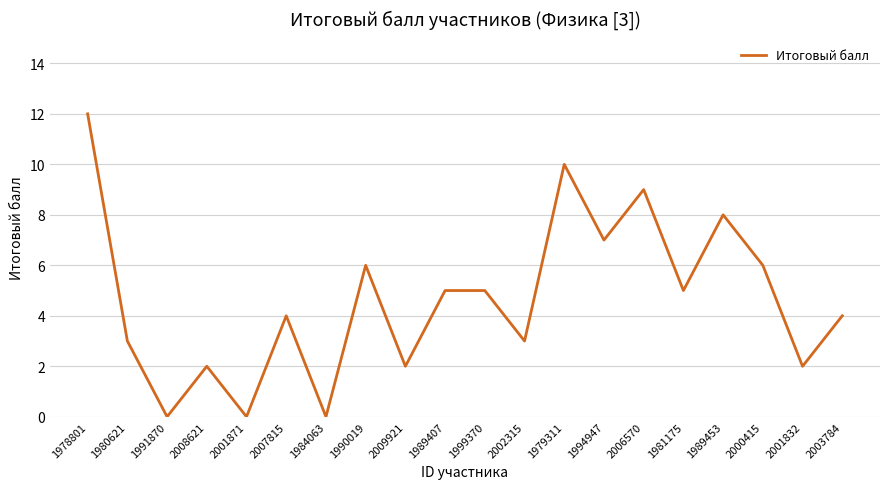

What is the greatest value displayed?

12